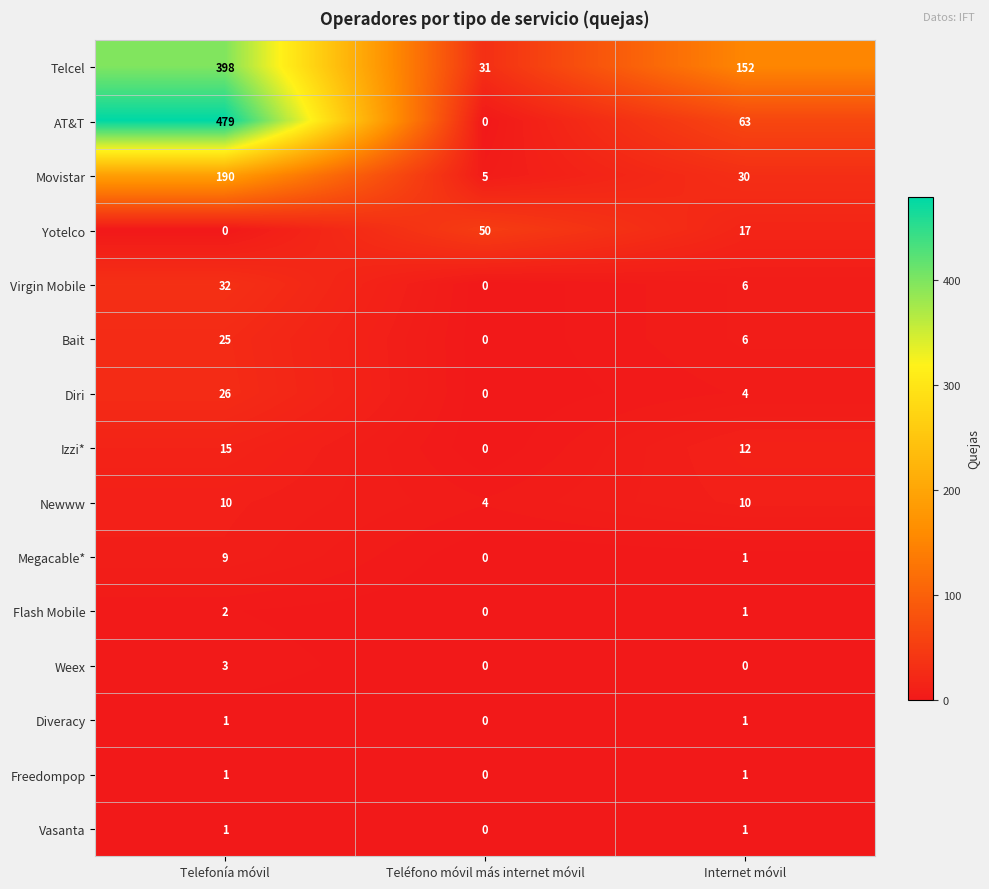

At which label does Flash Mobile first exceed 1?

Telefonía móvil